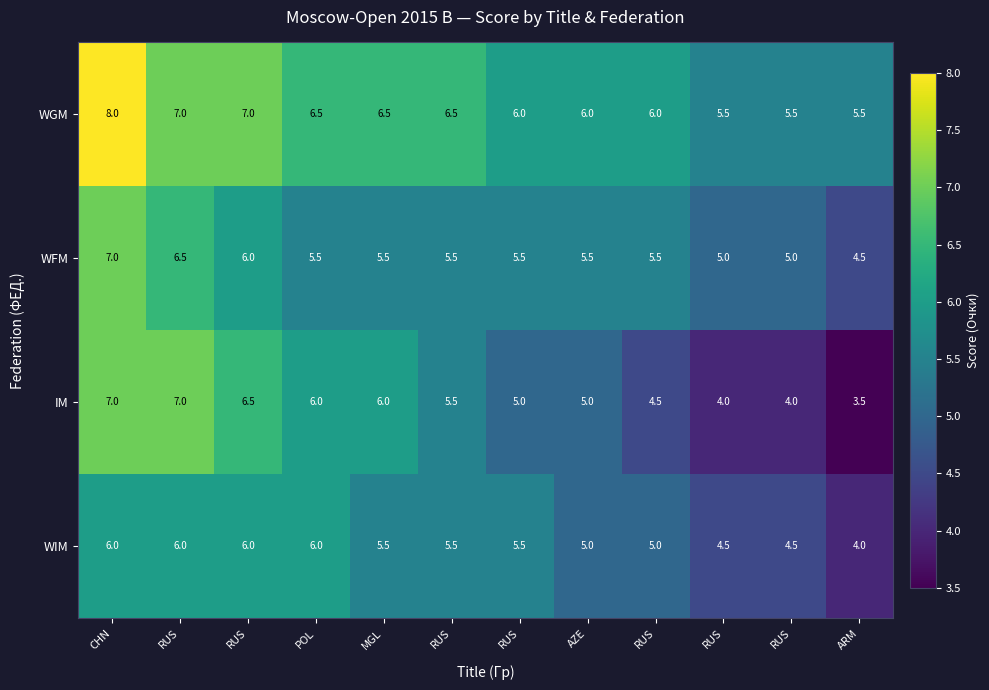

What is the difference between the highest and lowest values at ARM?

2.0